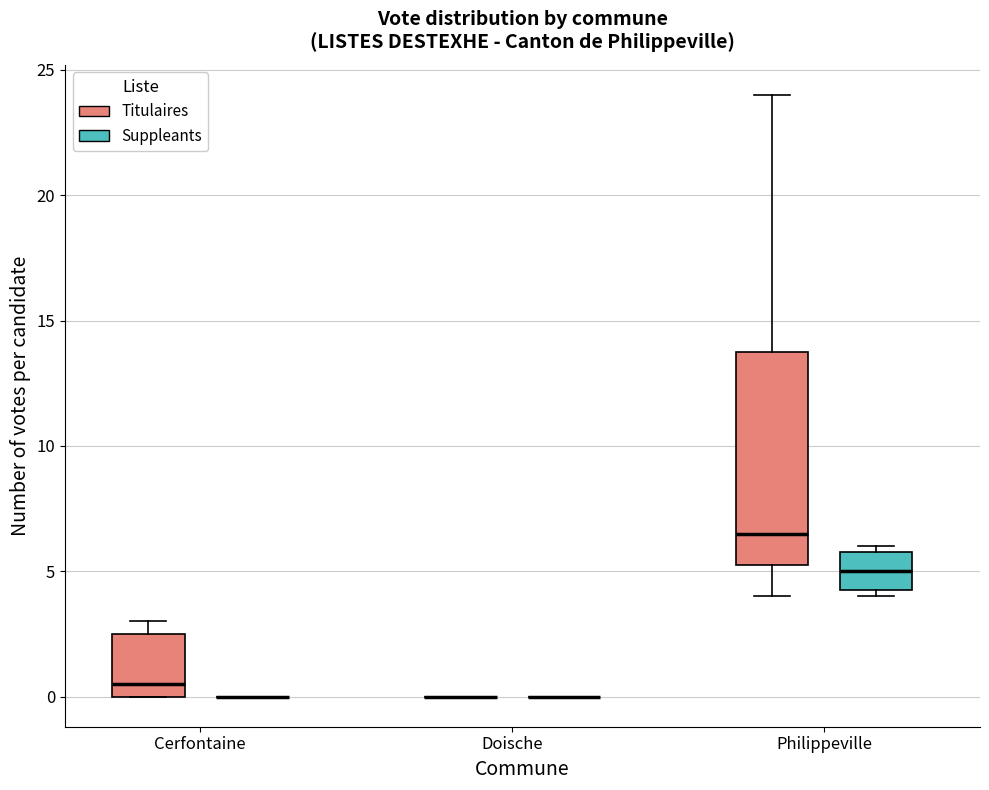

Reading left to right, read every box against the y-axis: the position of its median line, the range the box covers, and the ends of its whiskers. The values are not printed on the chart, so give them approximately, as read against the axis.

Cerfontaine (Titulaires): median 0.5, box 0.0 to 2.5, whiskers 0.0 to 3.0
Cerfontaine (Suppleants): box collapsed to a line at 0.0, whiskers 0.0 to 0.0
Doische (Titulaires): box collapsed to a line at 0.0, whiskers 0.0 to 0.0
Doische (Suppleants): box collapsed to a line at 0.0, whiskers 0.0 to 0.0
Philippeville (Titulaires): median 6.5, box 5.5 to 14.0, whiskers 4.0 to 24.0
Philippeville (Suppleants): median 5.0, box 4.5 to 6.0, whiskers 4.0 to 6.0 (just above the box's upper edge)